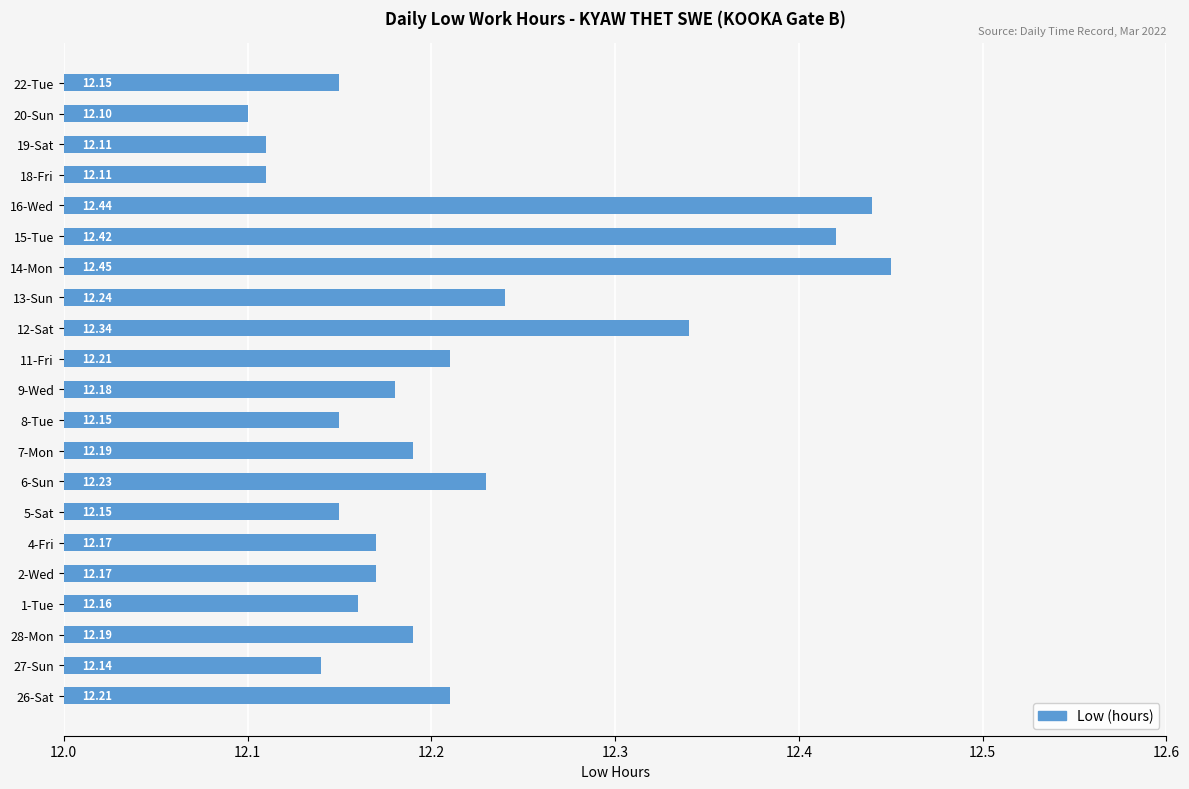

What is the average value?

12.2